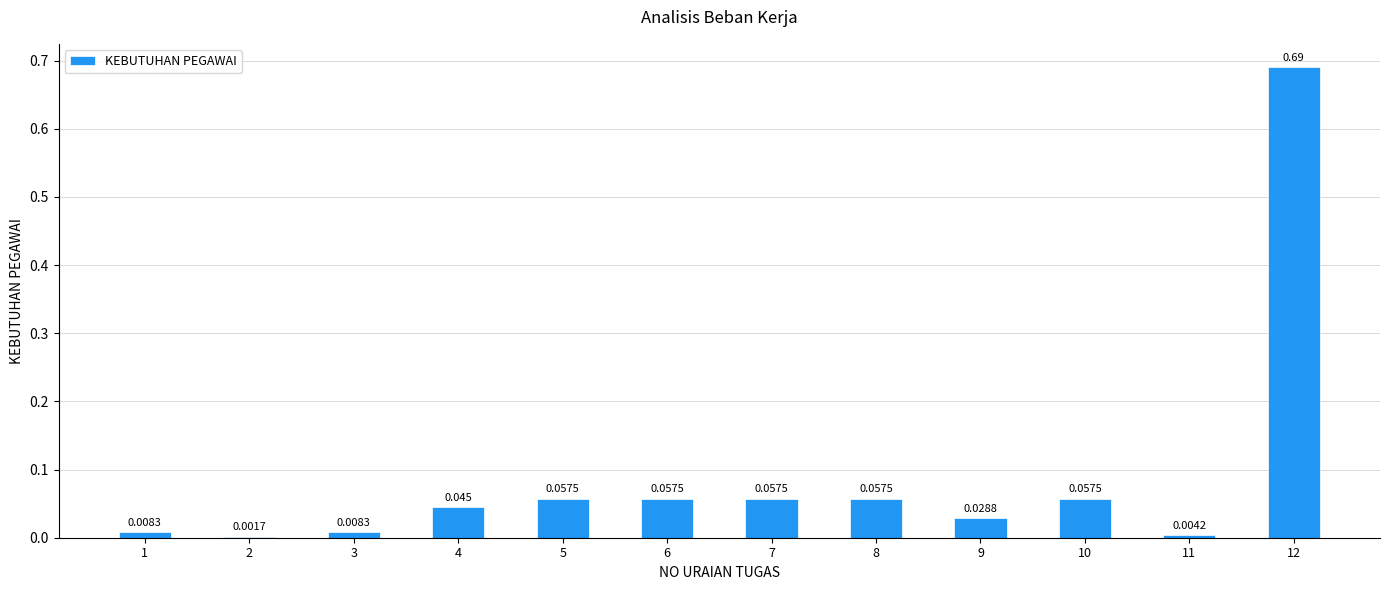

The value at 3 is 0.0. True or false?

True